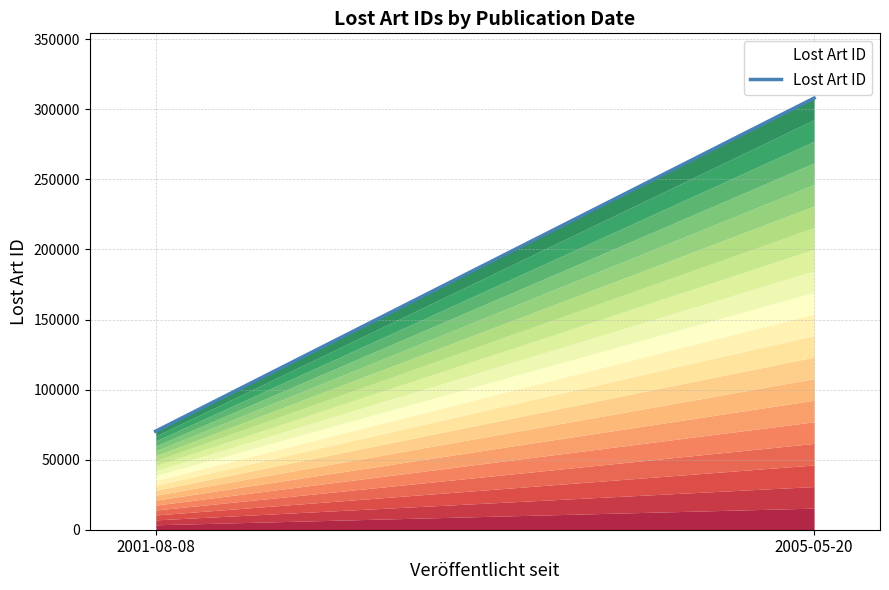

How many values are below 307996?

1